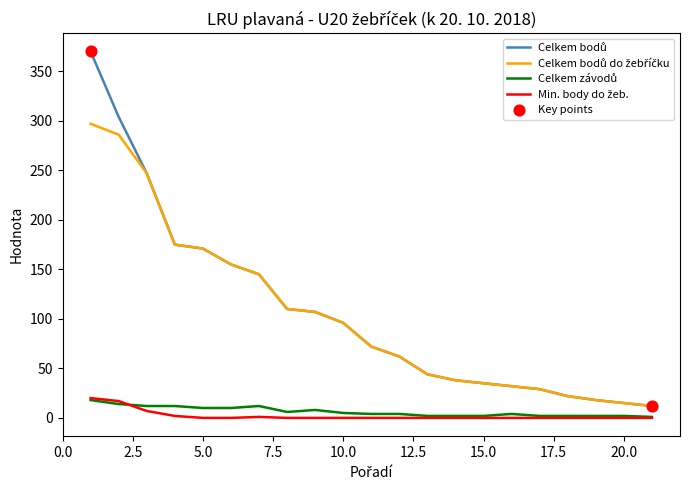

What is the greatest value displayed?

370